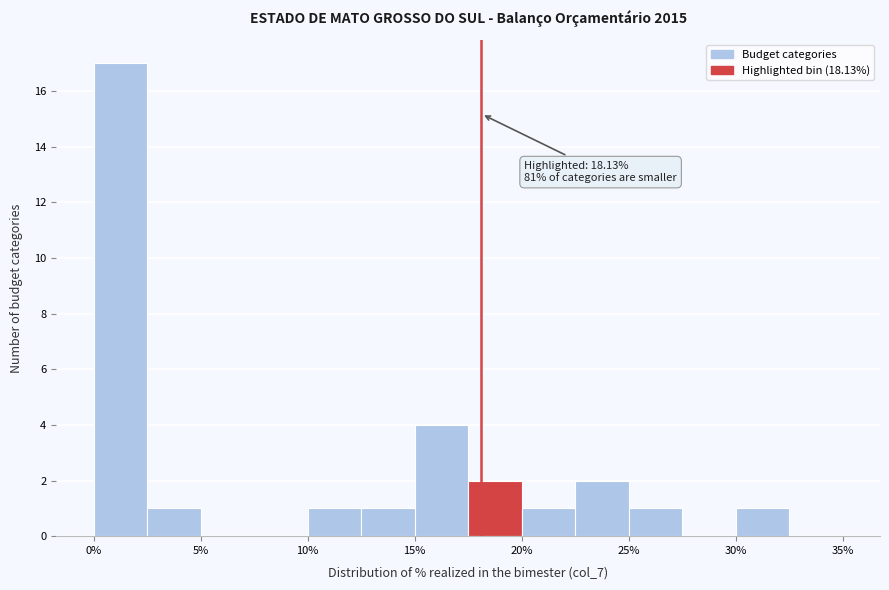

Over which range of the x-axis is the bar tallest?

0.0 to 2.5